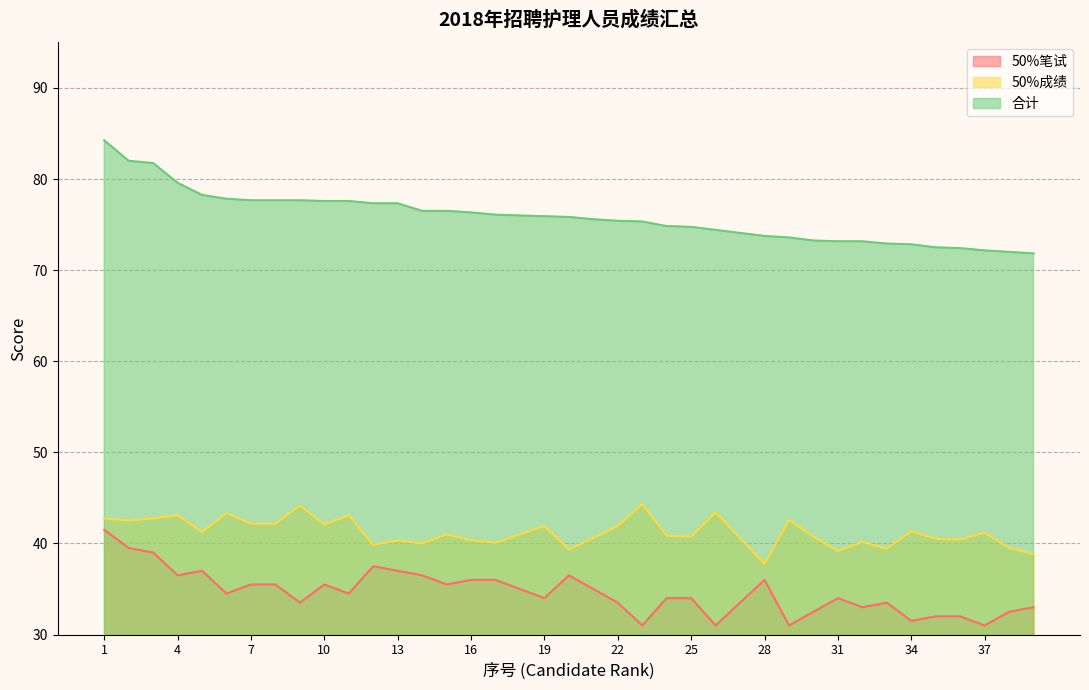

What is the difference between the second highest and minimum values in the 合计 series?

10.2